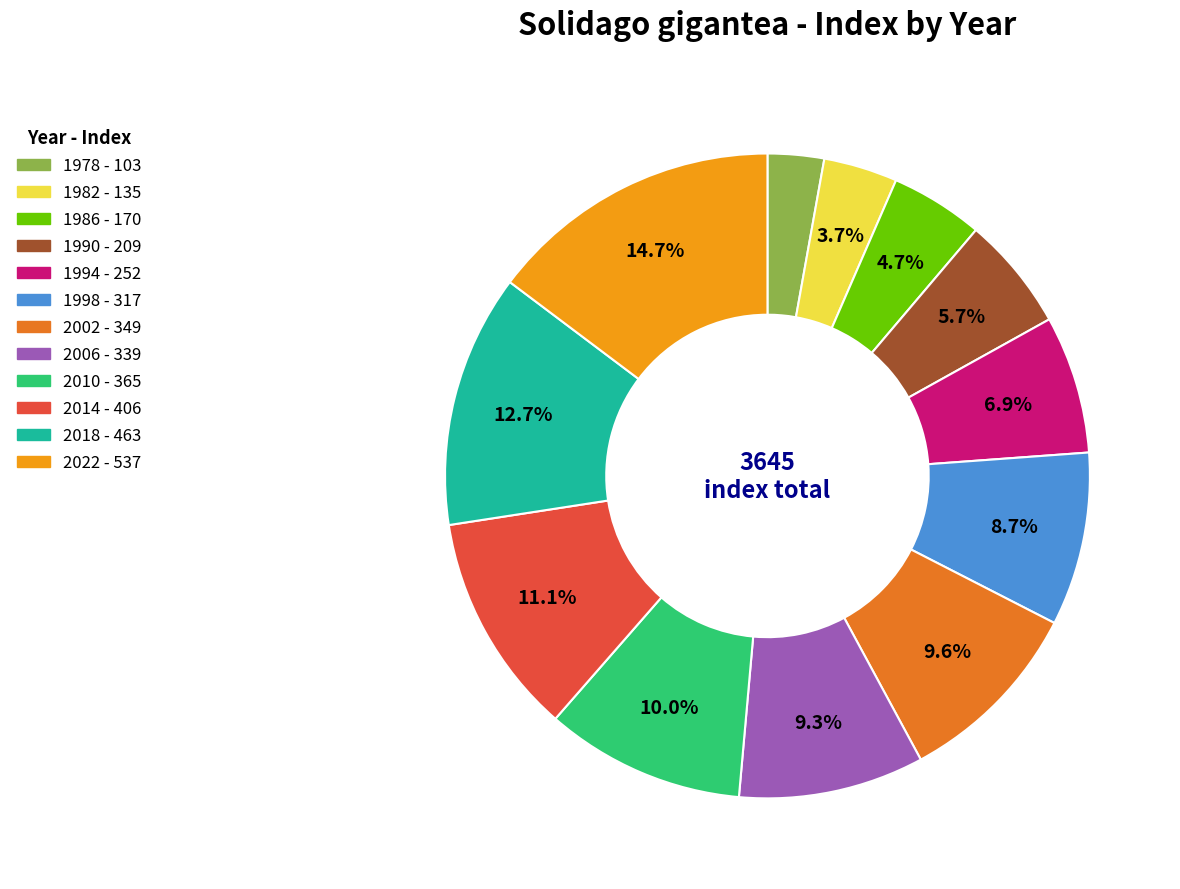

Is it true that 1982 is 12% of the pie?

False